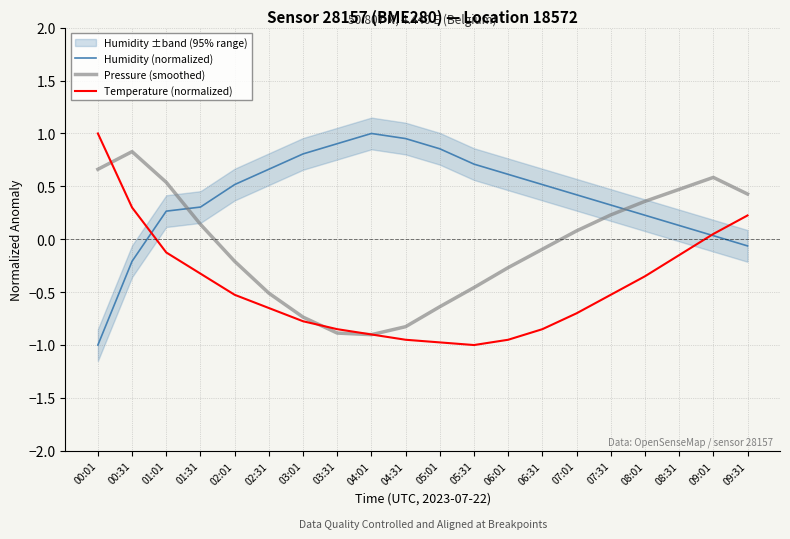

What is the difference between the second highest and minimum values in the Pressure (smoothed) series?

1.6